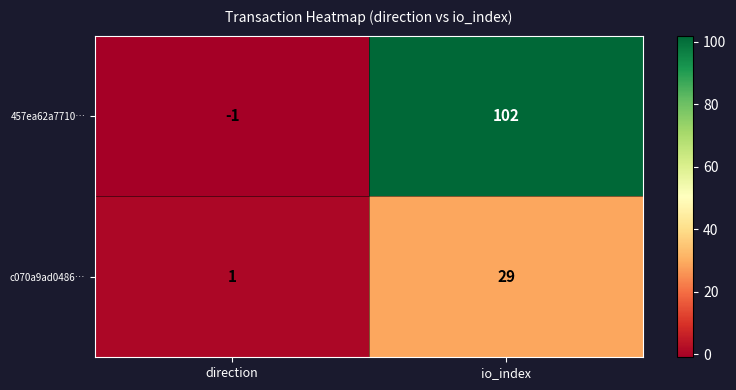

Is it true that c070a9ad0486… equals 29 at io_index?

True